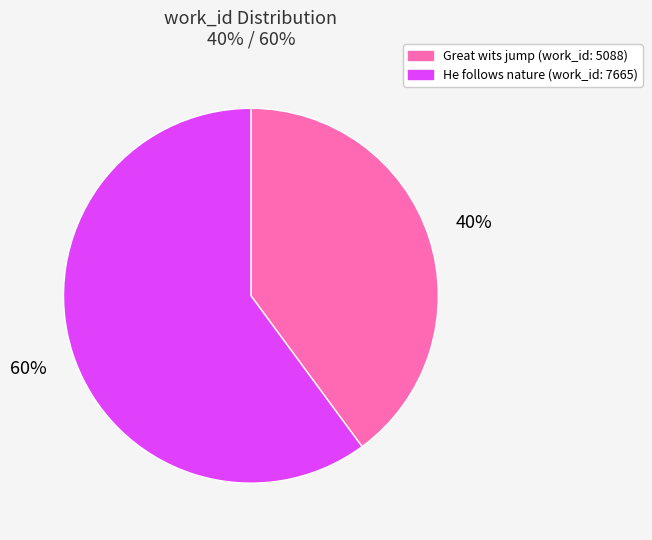

Is the sum of He follows nature (work_id: 7665) and Great wits jump (work_id: 5088) greater than half?

Yes